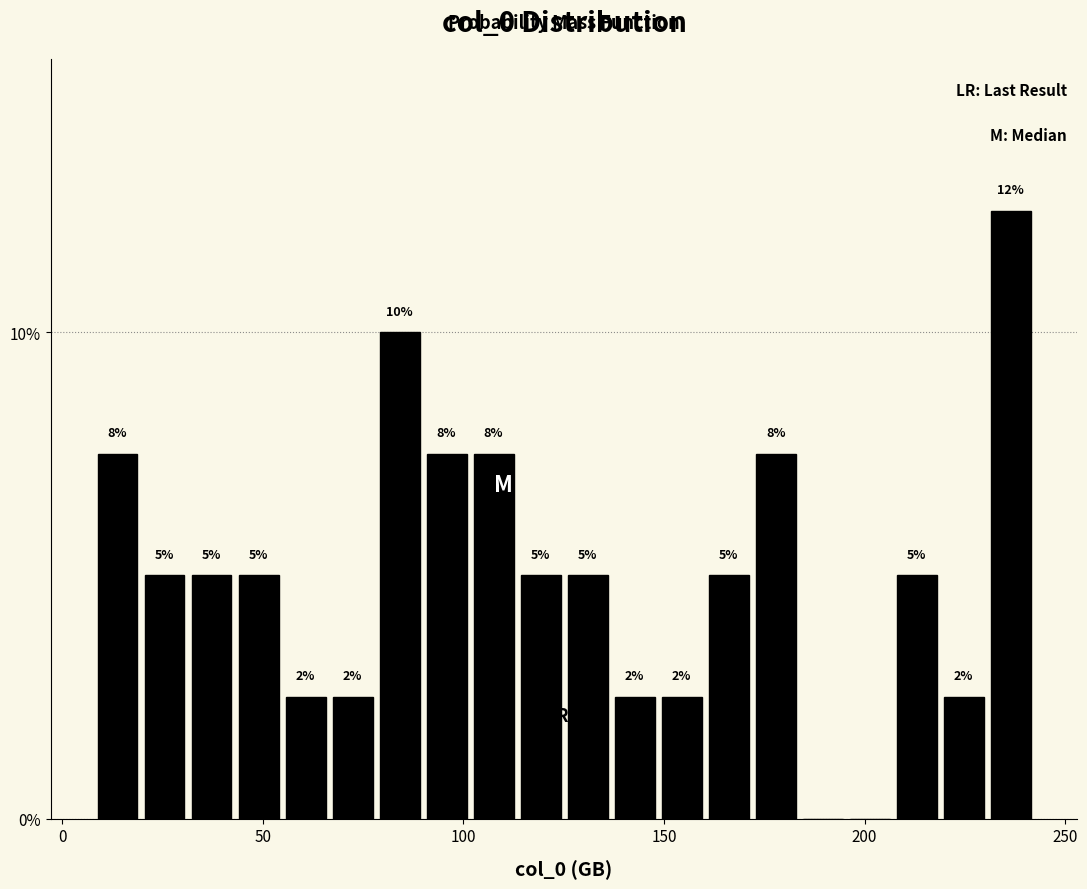

Around what value on the x-axis is the tallest bar? Give the approximate position of its centre, as read against the axis.

235